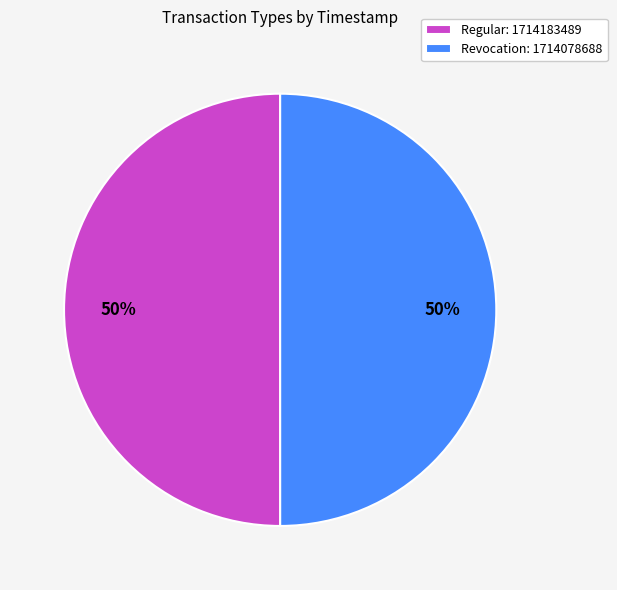

To the nearest percent, what percentage of the pie is Regular?

50%